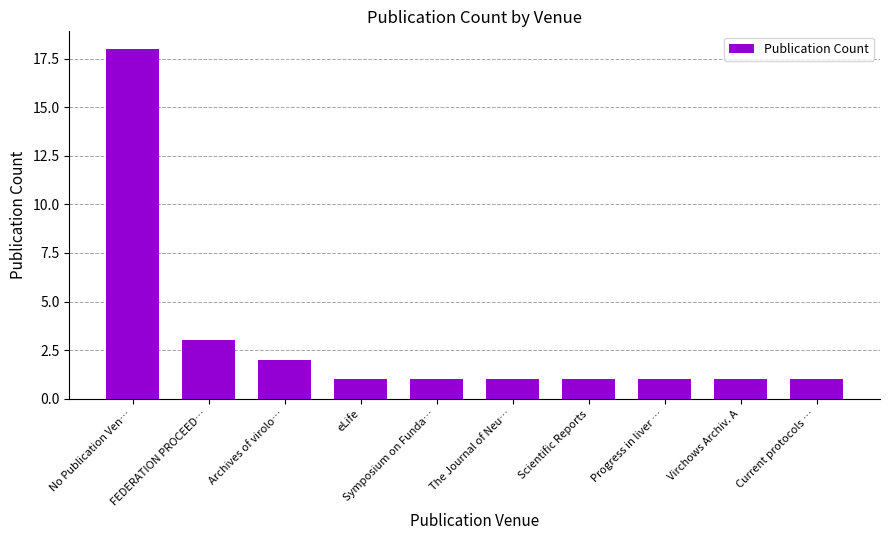

Reading left to right, extract all data points from this chart.

18	3	2	1	1	1	1	1	1	1